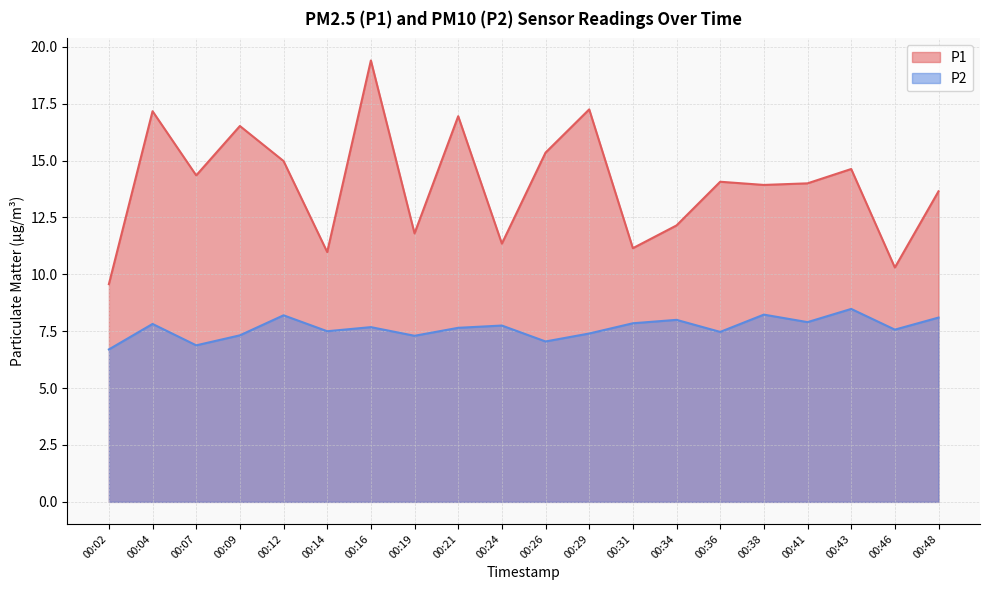

How many lines are shown in the chart?

2